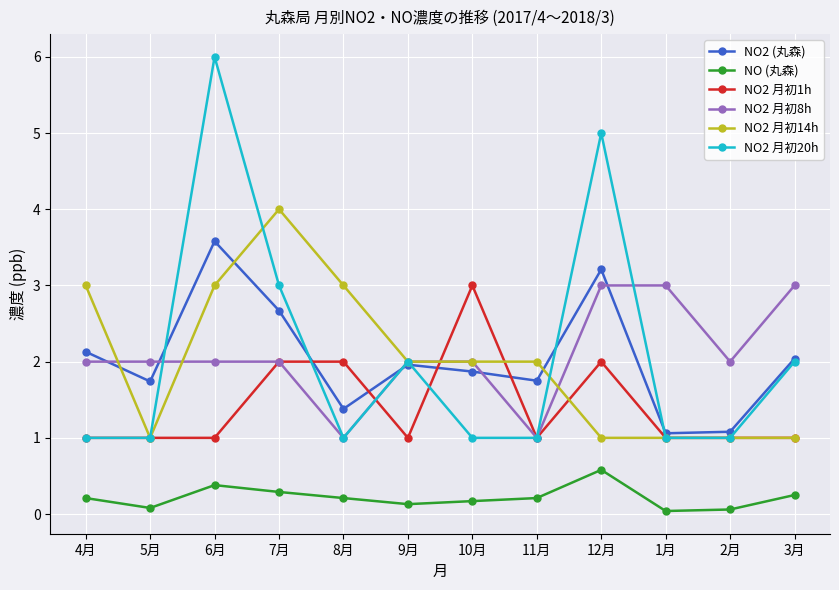

What is the difference between the maximum and minimum values in the NO2 月初1h series?

2.0